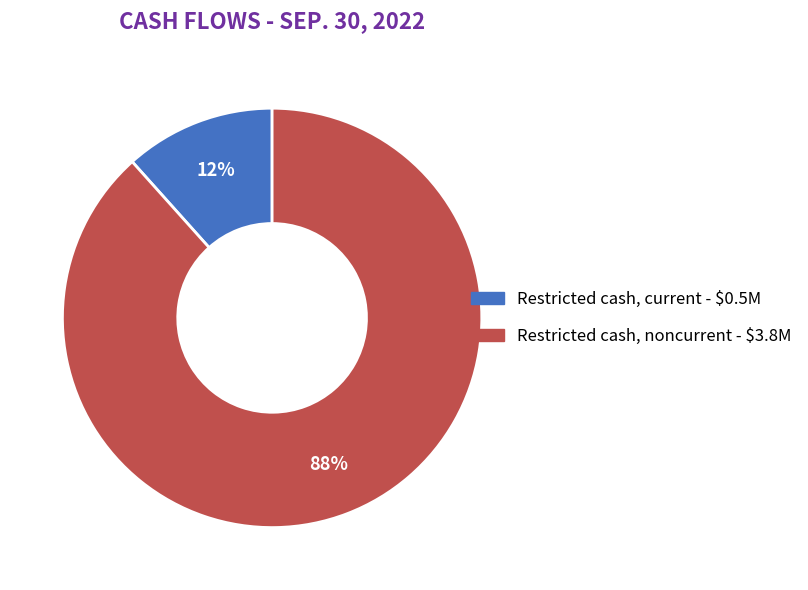

To the nearest percent, what is the average slice percentage?

50%